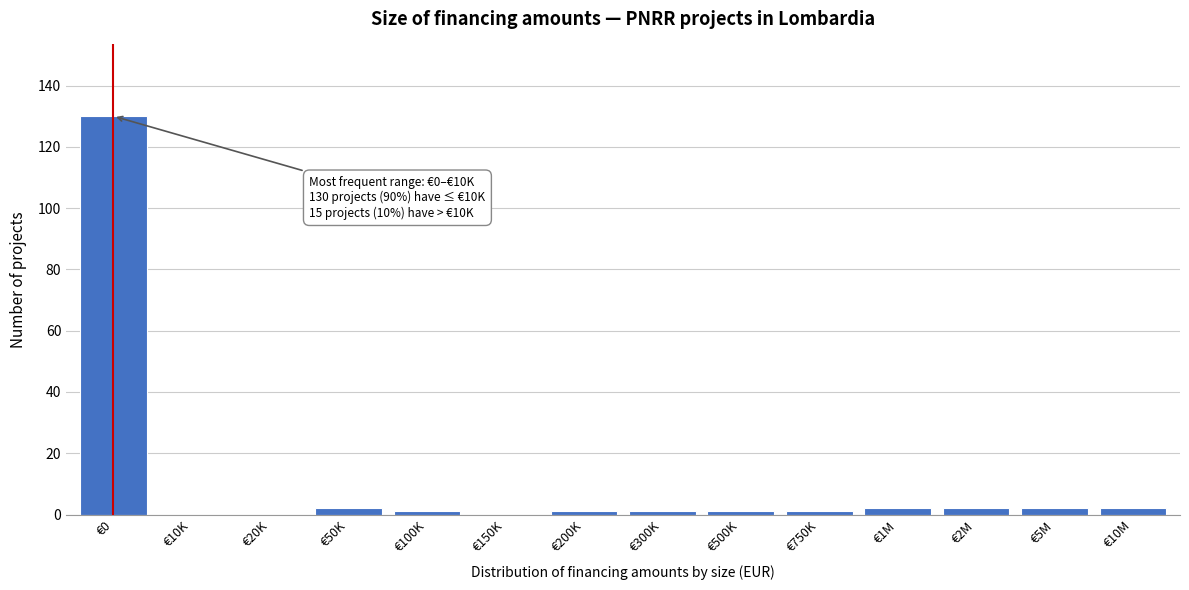

Reading left to right, extract all data points from this chart.

€0=130	€10K=0	€20K=0	€50K=2	€100K=1	€150K=0	€200K=1	€300K=1	€500K=1	€750K=1	€1M=2	€2M=2	€5M=2	€10M=2